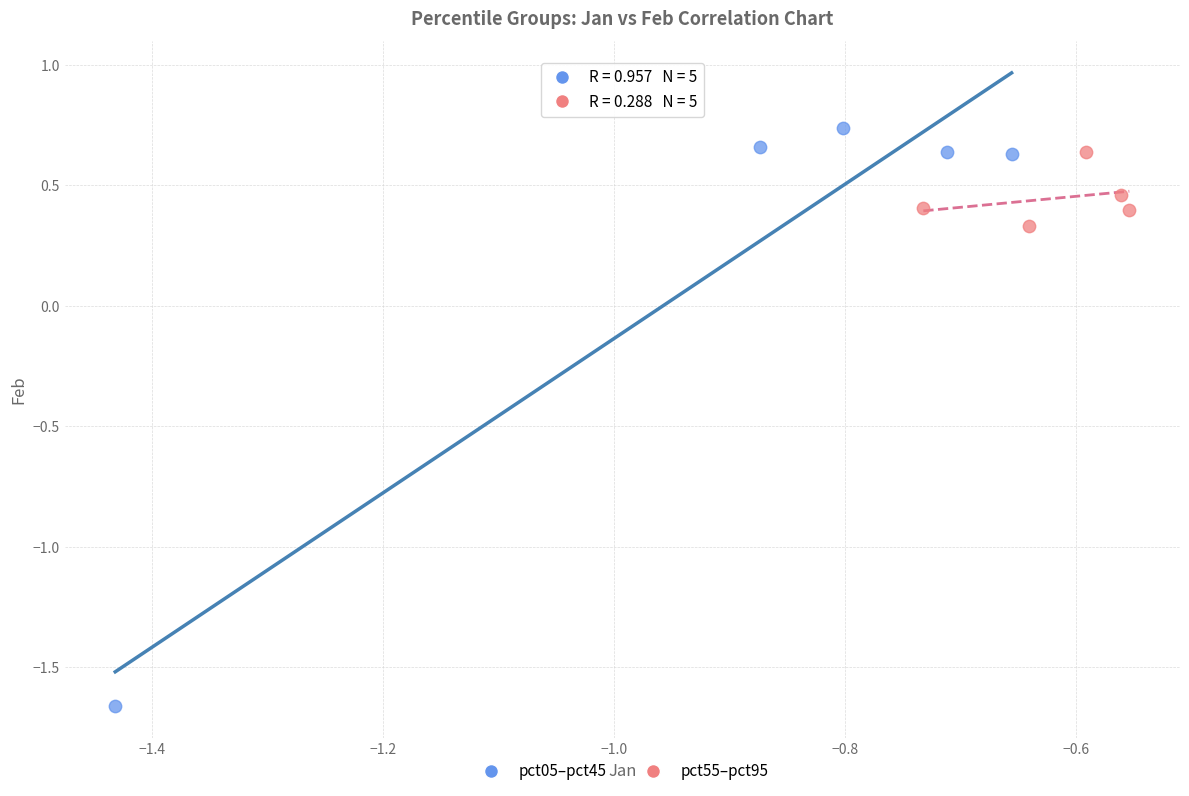

Which series has the largest Y range (max minus min)?

pct05–pct45